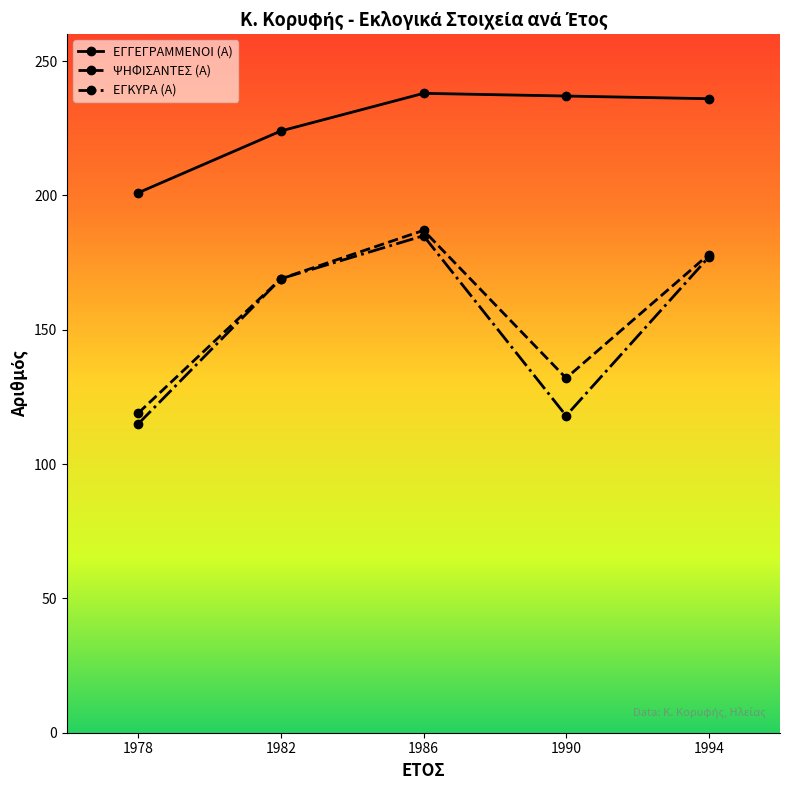

True or false: ΕΓΓΕΓΡΑΜΜΕΝΟΙ (Α) has a value of 237 at 1990.

True